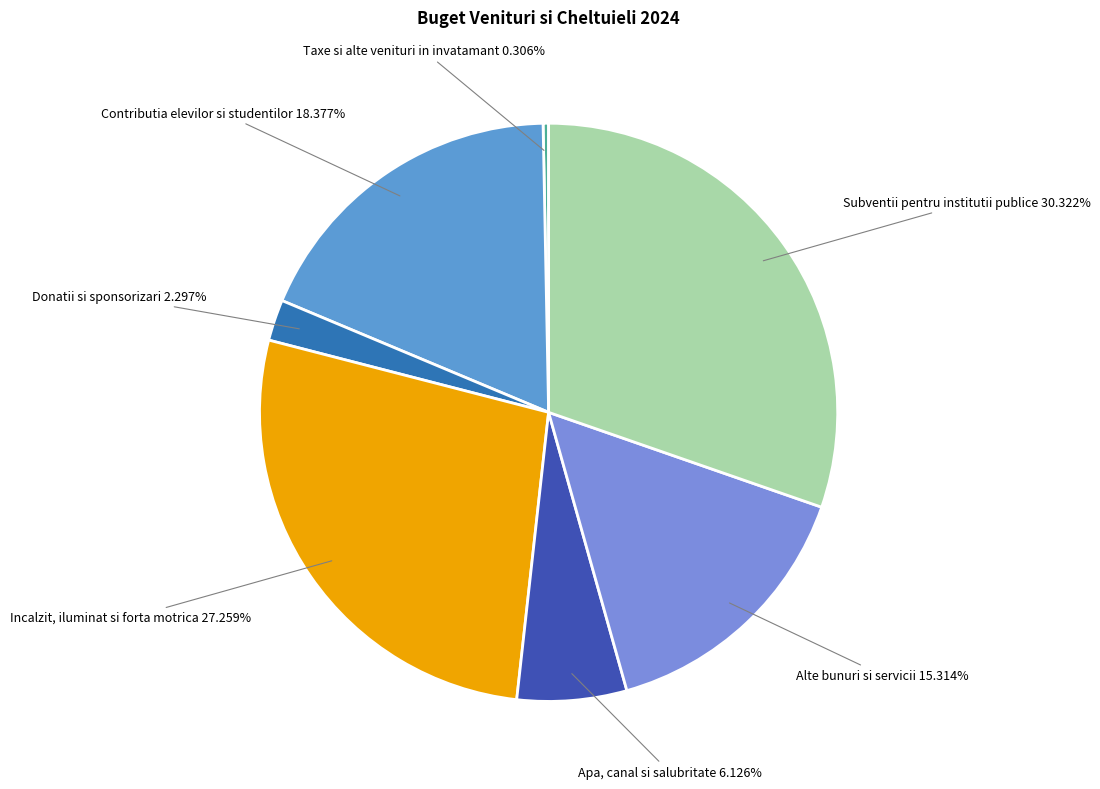

How many segments does this pie chart have?

7